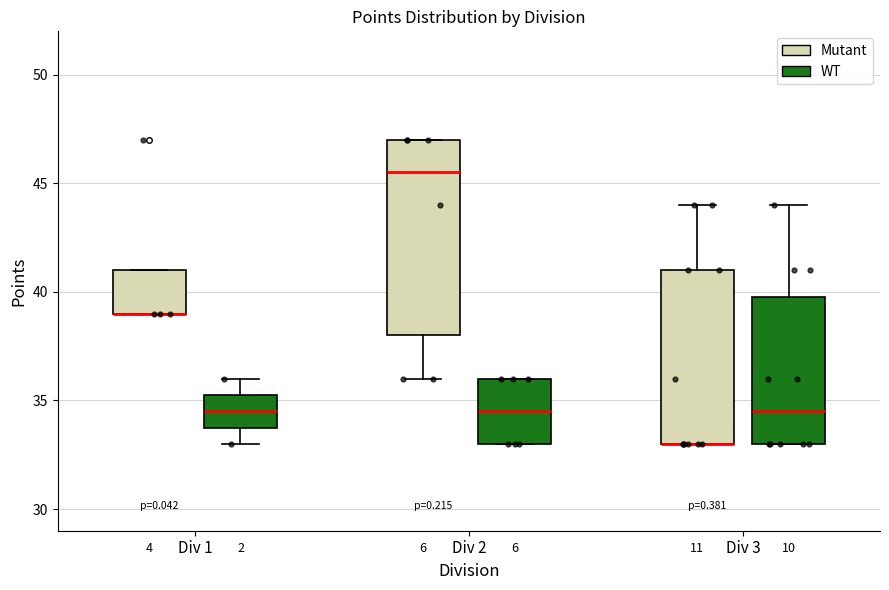

Which box is the tallest, from its lower edge to its upper edge?

Div 2 (Mutant)